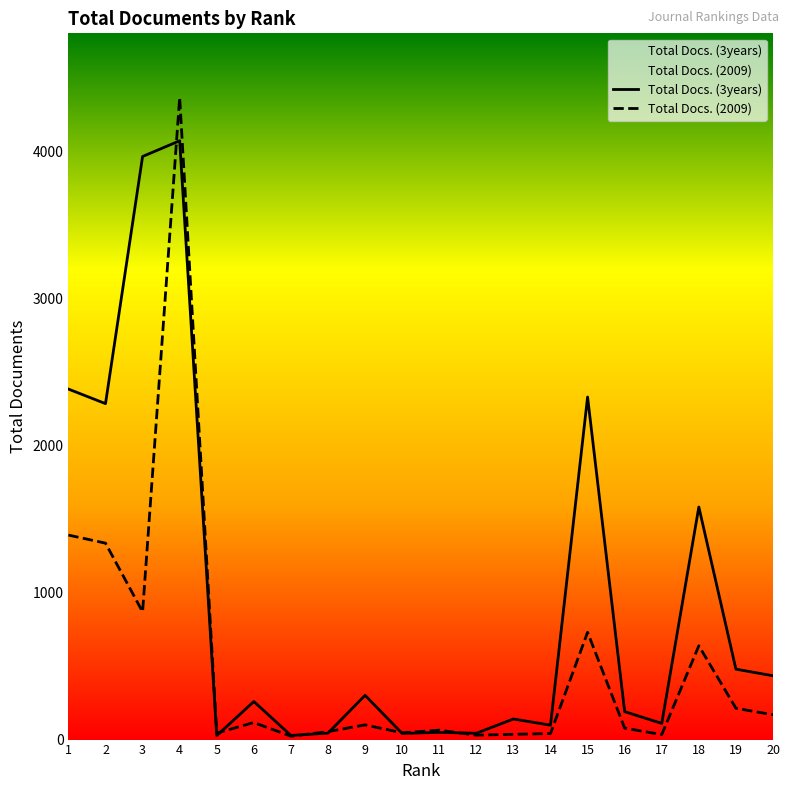

Which series has the largest total across all categories?

Total Docs. (3years)